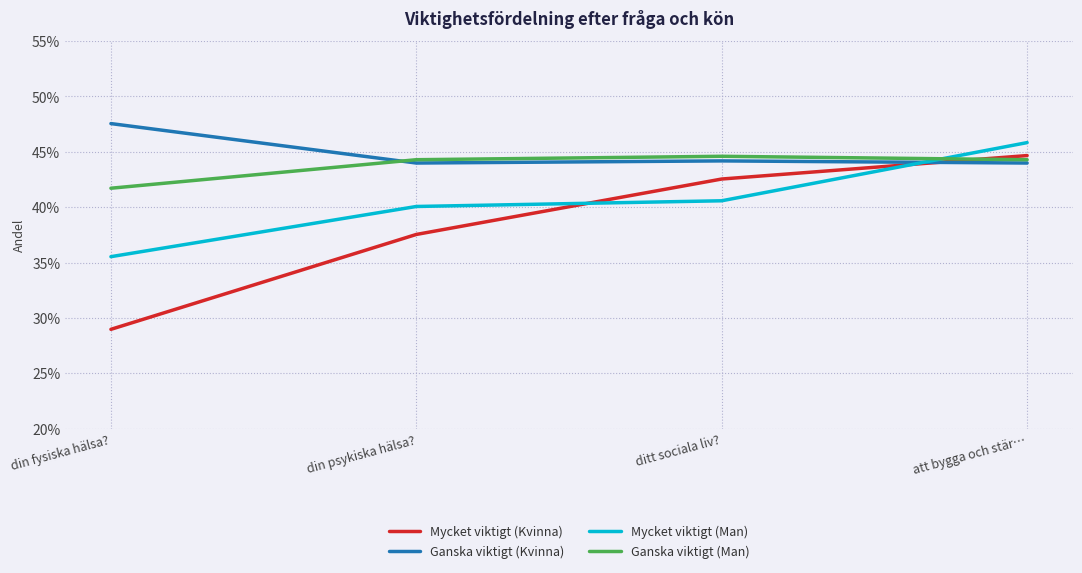

What is the lowest value of the Ganska viktigt (Man) series?

0.4